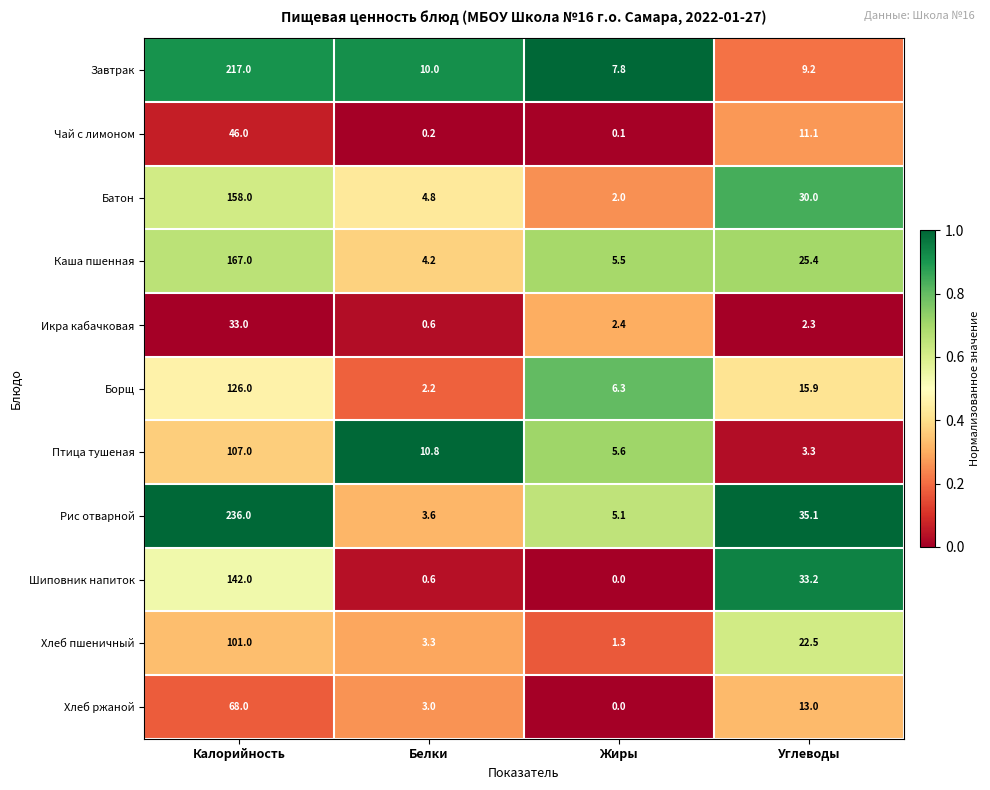

List the series in order of their peak value, highest first.

Рис отварной, Завтрак, Каша пшенная, Батон, Шиповник напиток, Борщ, Птица тушеная, Хлеб пшеничный, Хлеб ржаной, Чай с лимоном, Икра кабачковая